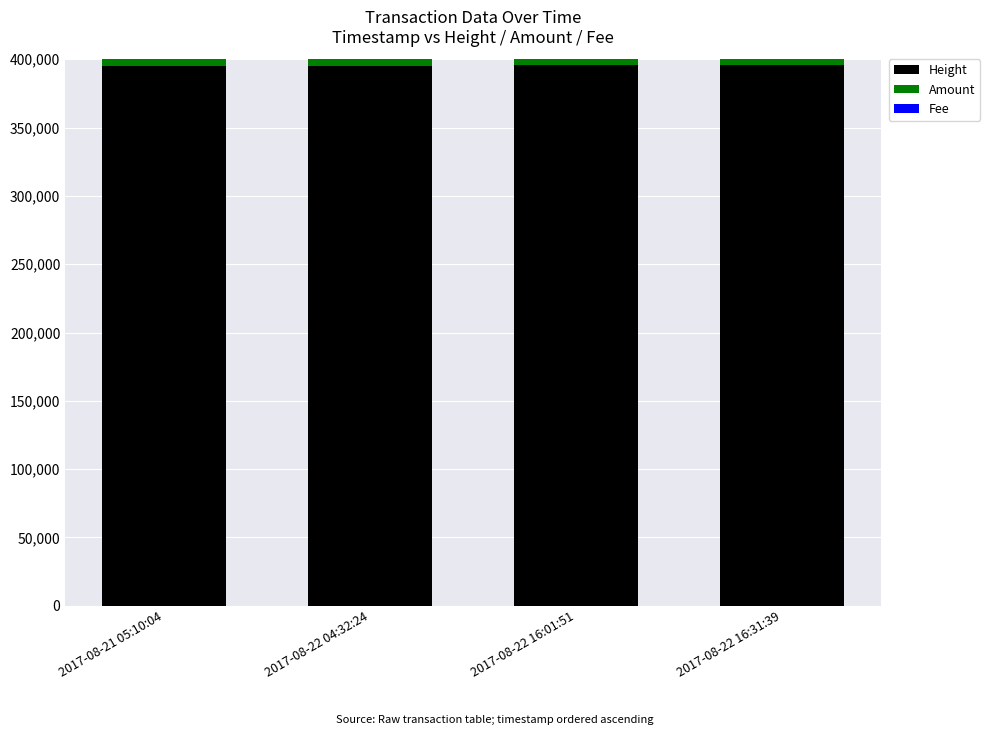

What is the sum of all Height values?

1581490